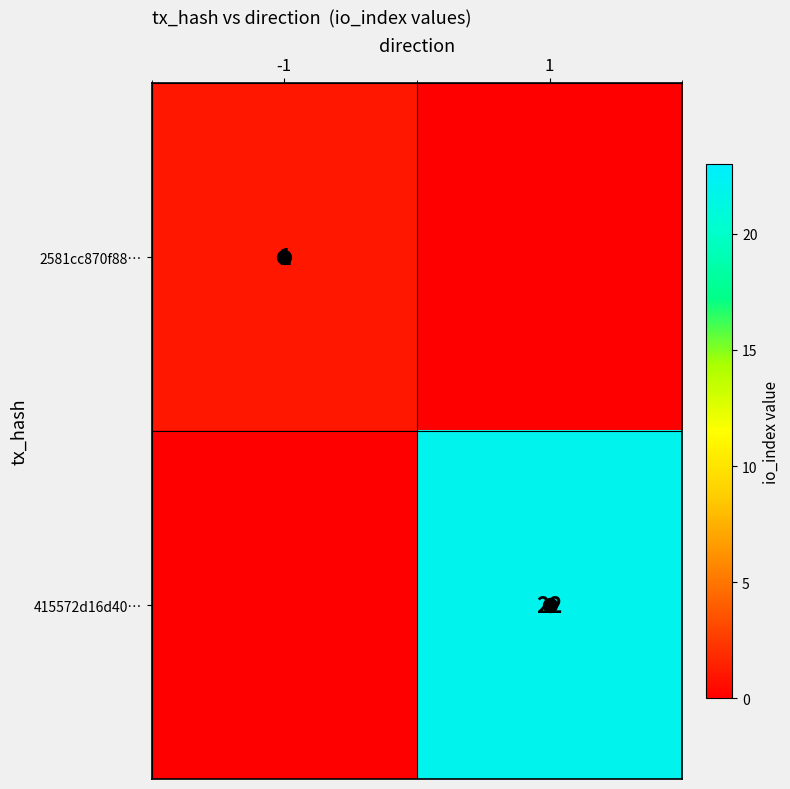

Count the 2581cc870f88… values in the range 0 to 1.

2